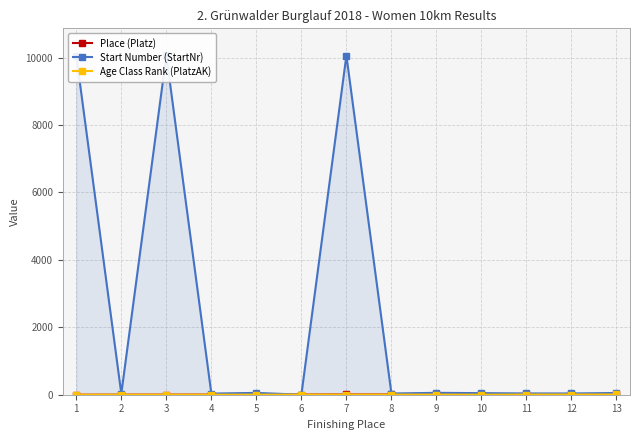

What is the approximate value of Age Class Rank (PlatzAK) at 12?

6